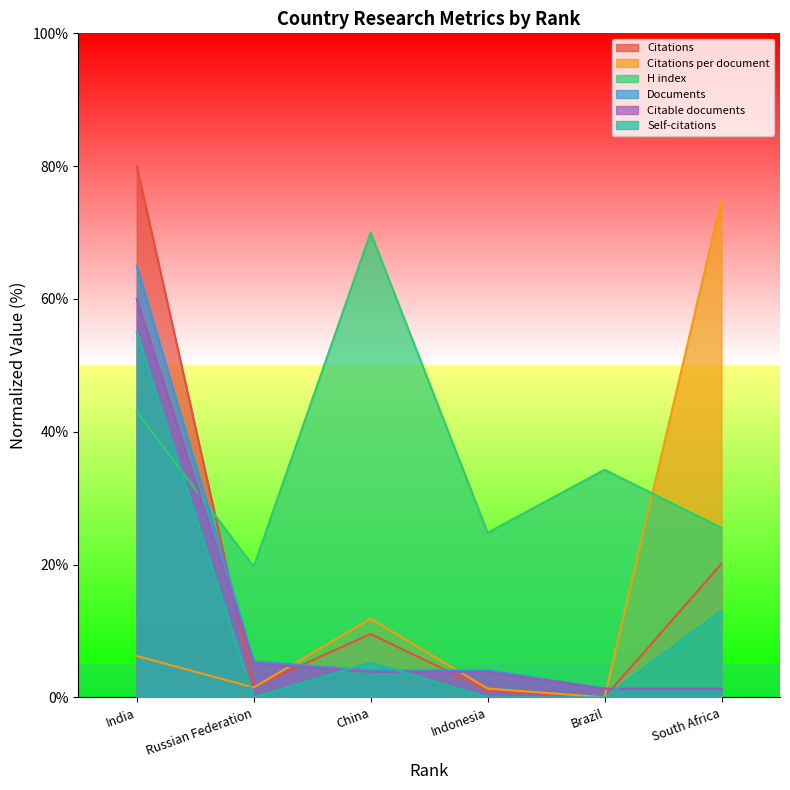

Reading left to right, extract all data points from this chart.

Citations: 80.0	1.6	9.5	1.1	0.0	20.1
Citations per document: 6.2	1.5	11.8	1.3	0.0	75.0
H index: 43.0	19.7	70.0	24.8	34.3	25.5
Documents: 65.0	5.4	4.1	4.1	1.4	1.4
Citable documents: 60.0	5.1	3.8	3.8	1.3	1.3
Self-citations: 55.0	0.0	5.2	0.0	0.0	13.1